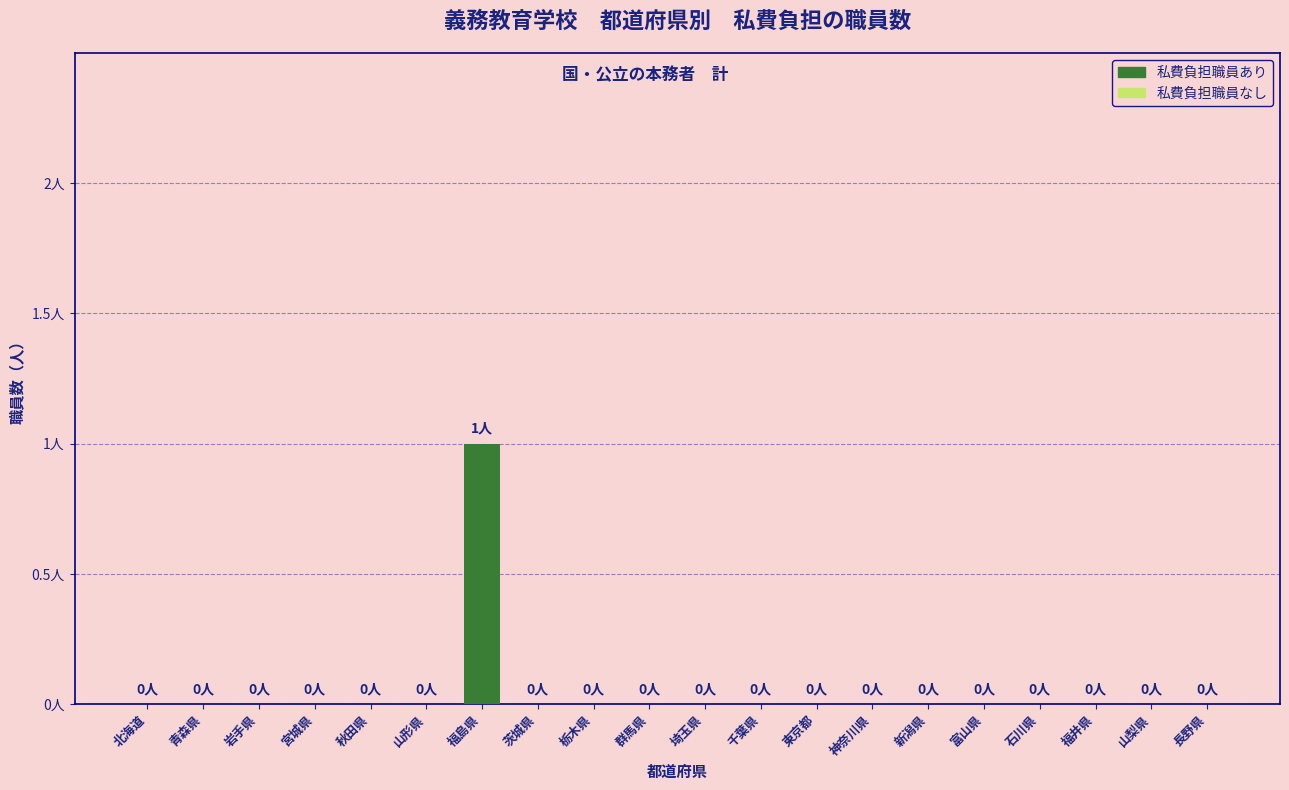

The chart shows a value of 0 at 福井県. True or false?

True